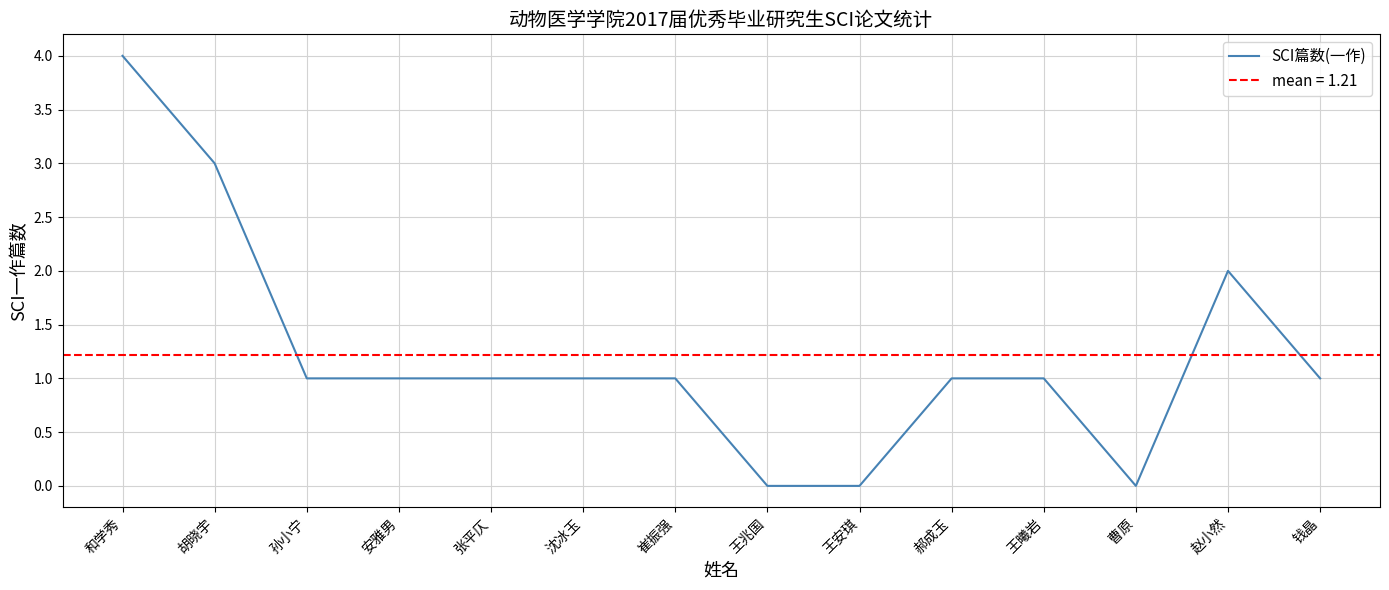

Reading left to right, list all the values displayed in this chart.

4	3	1	1	1	1	1	0	0	1	1	0	2	1